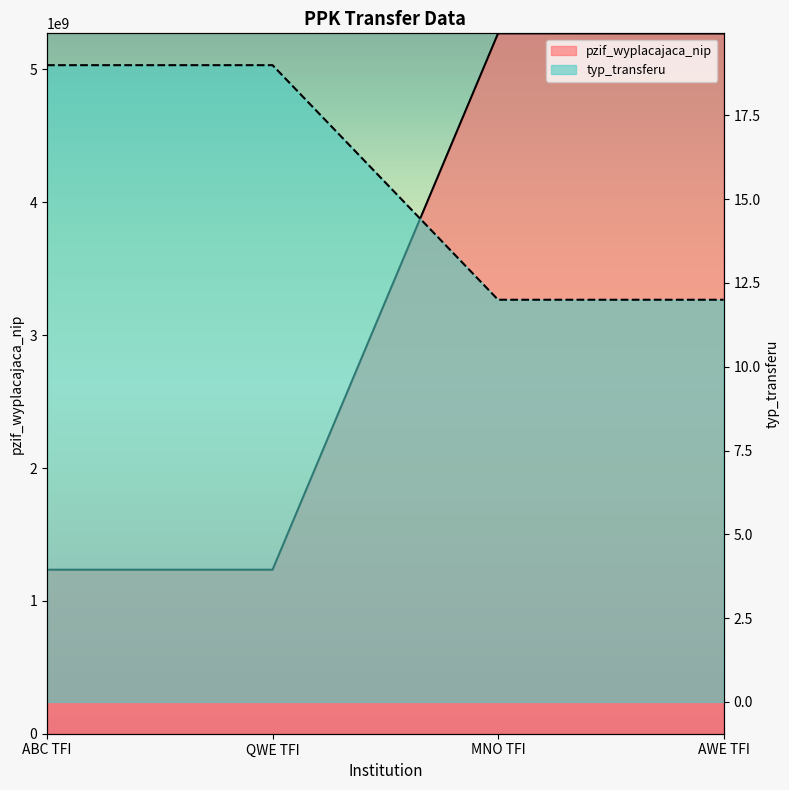

At which category does the chart reach its peak across all series?

MNO TFI